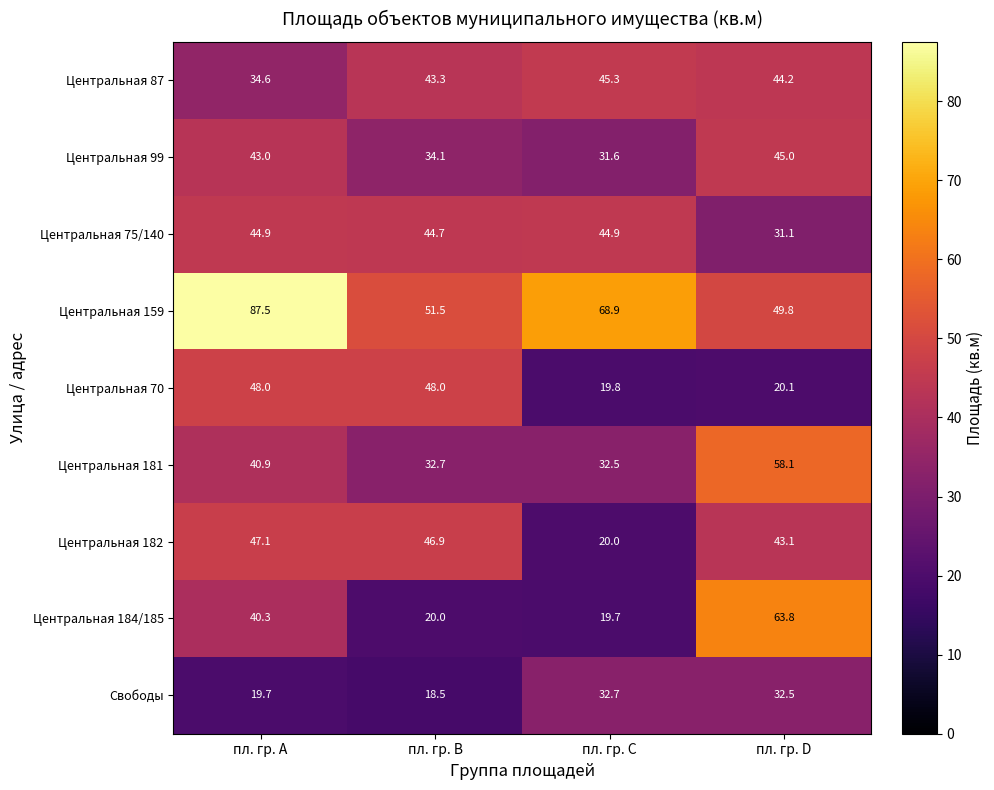

How many categories are shown in the chart?

4